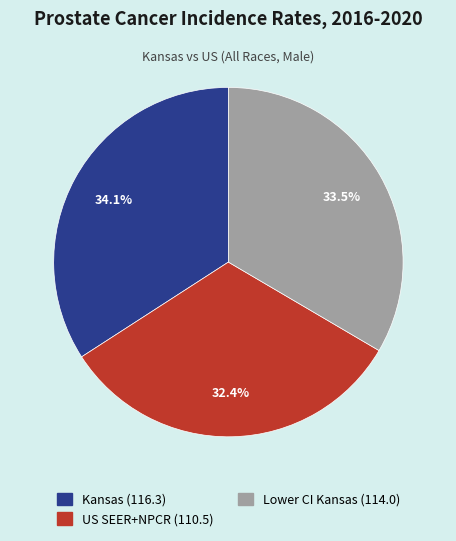

Combined, do US SEER+NPCR (110.5) and Kansas (116.3) account for over 50%?

Yes